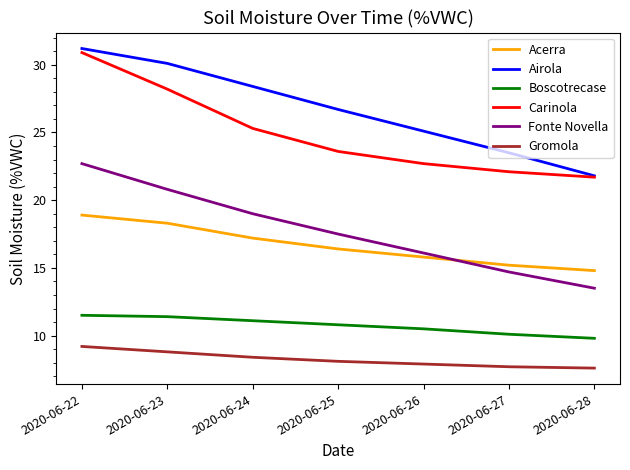

At which category is the sum across all series the highest?

2020-06-22